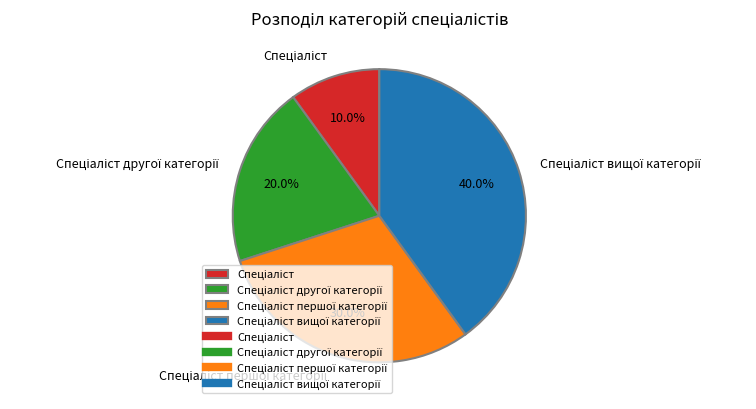

Count the number of slices in the pie.

4